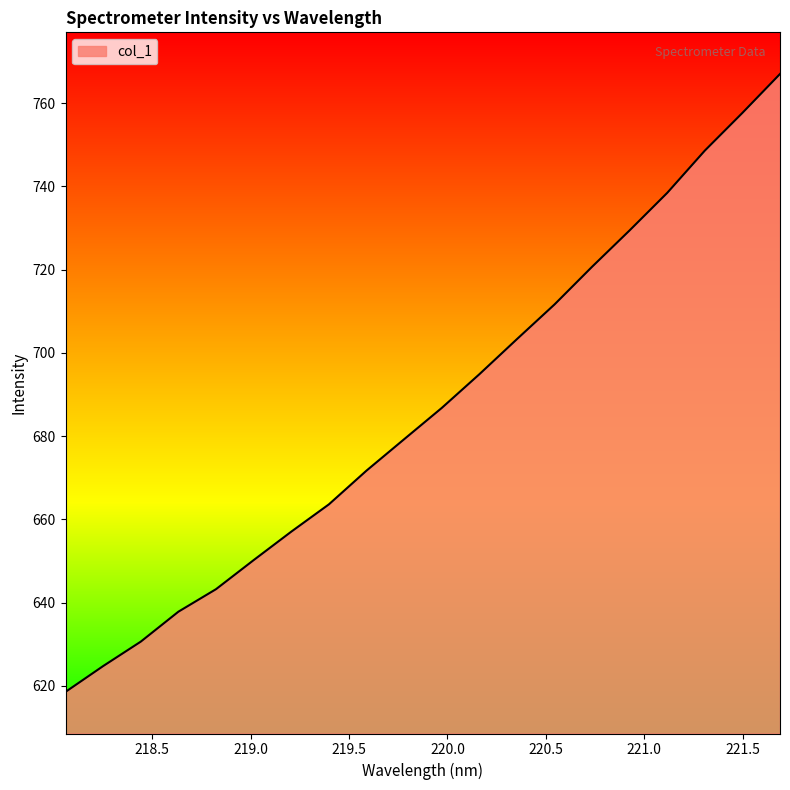

What is the difference between the maximum and minimum values?

148.4